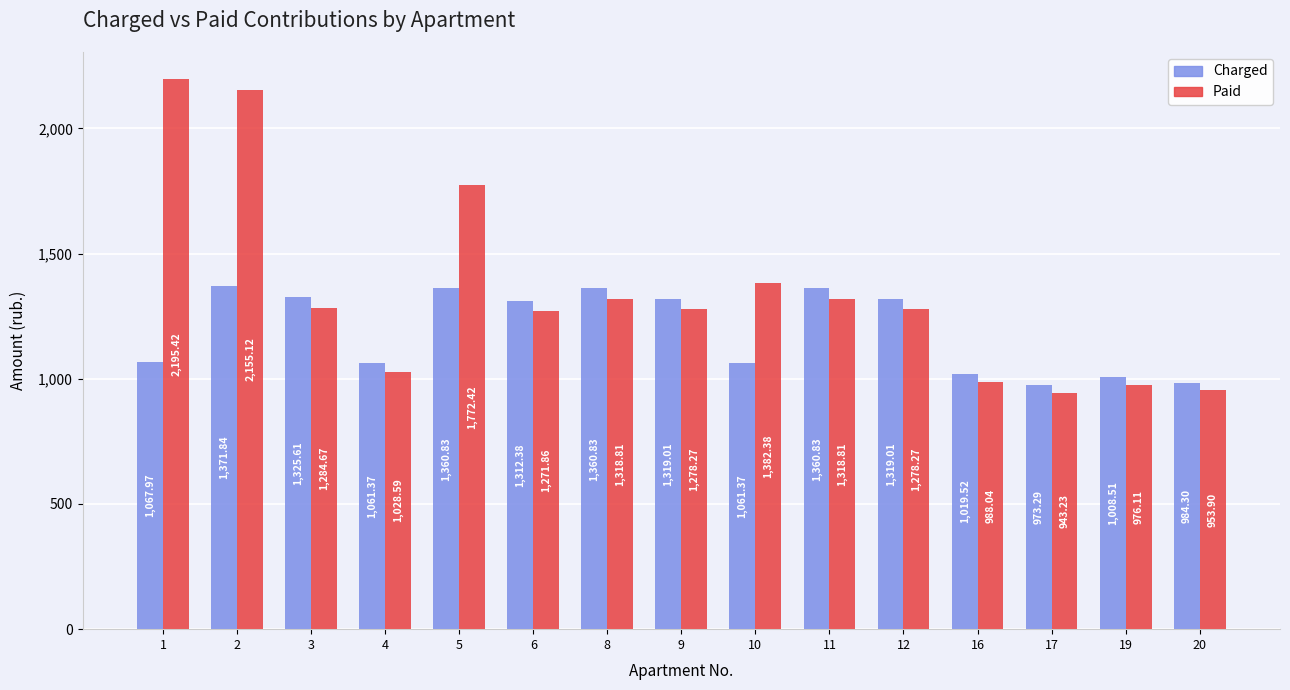

Count the number of categories in the chart.

15